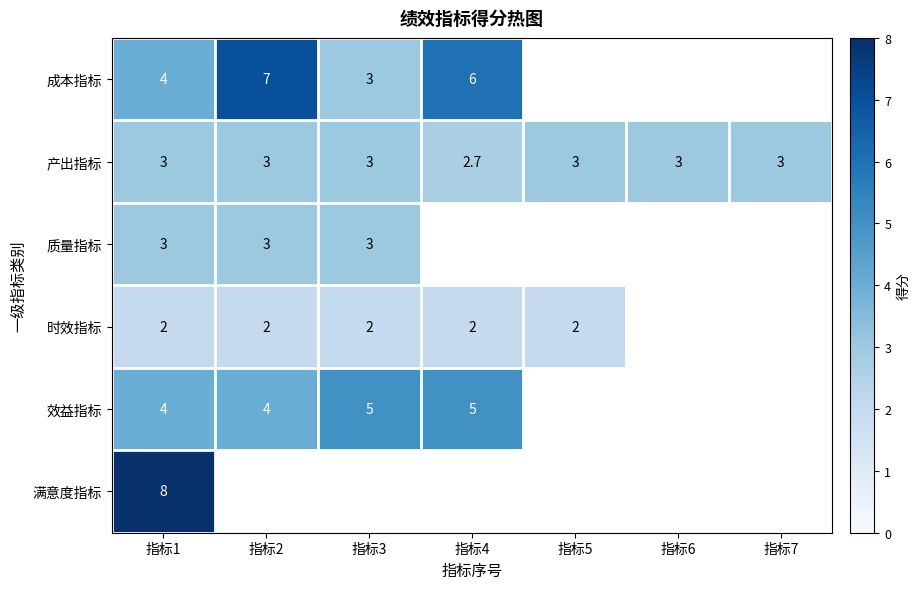

Which label corresponds to the smallest value in the chart?

指标1